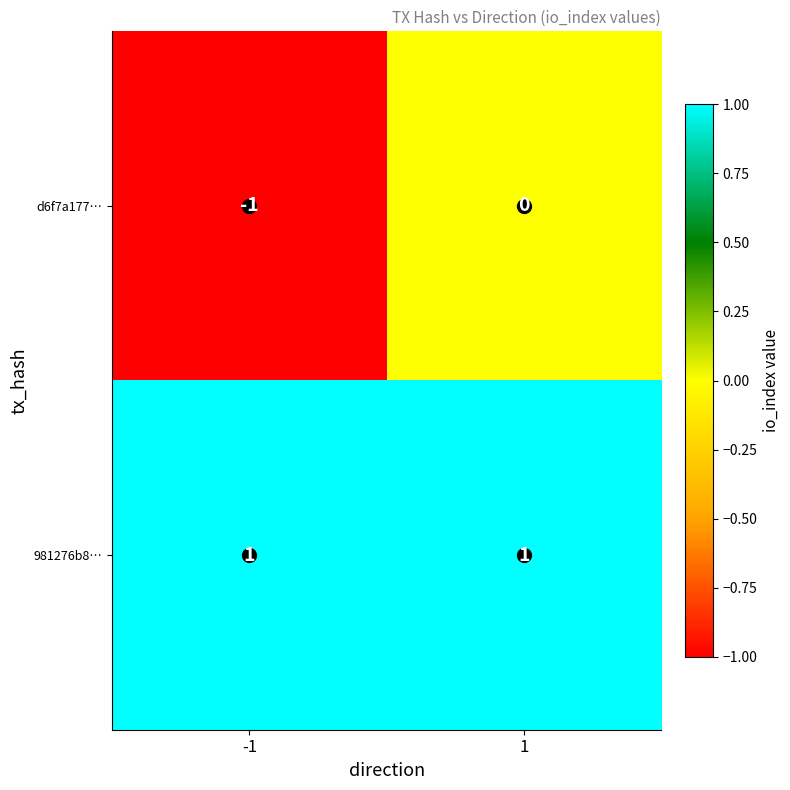

Rank the series by their maximum value, from highest to lowest.

981276b8…, d6f7a177…